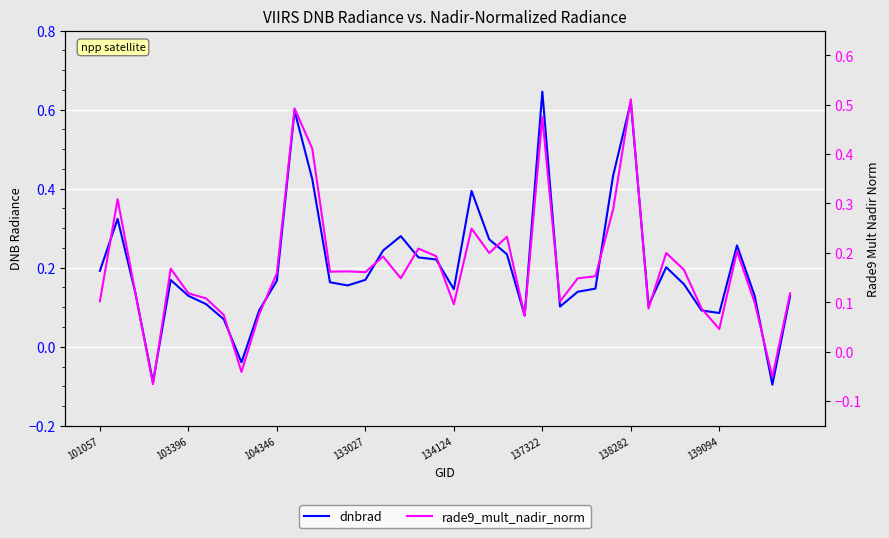

The rade9_mult_nadir_norm series shows 0.1 at 139094. True or false?

False